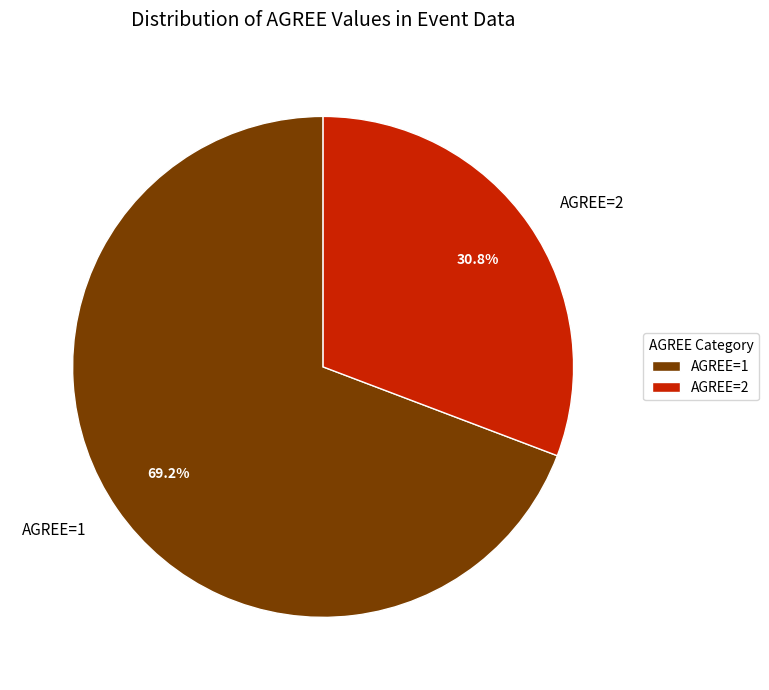

Rank the categories by value from highest to lowest.

AGREE=1, AGREE=2